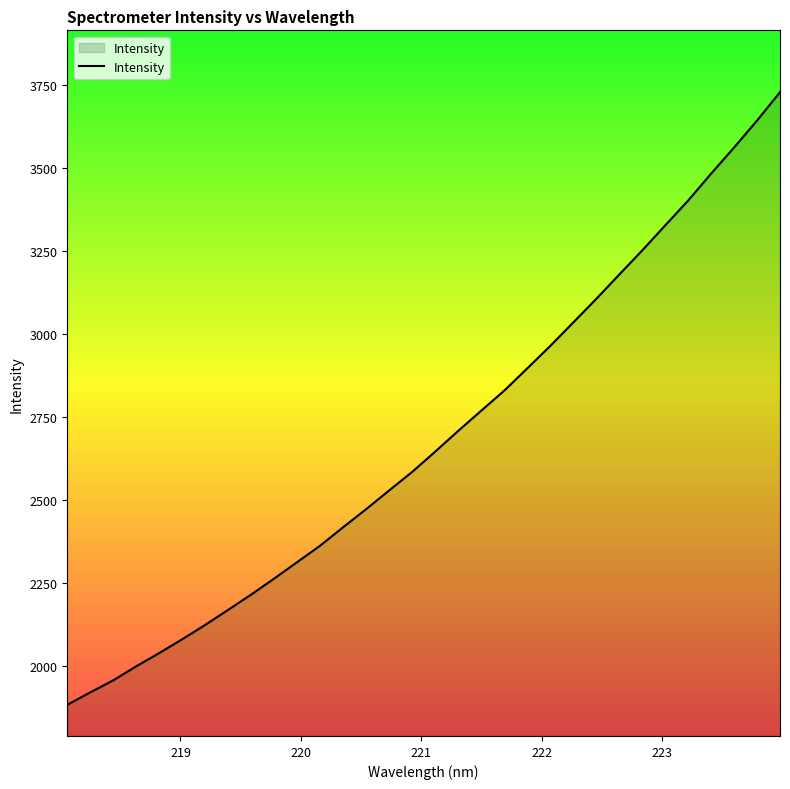

What is the greatest value displayed?

3728.9